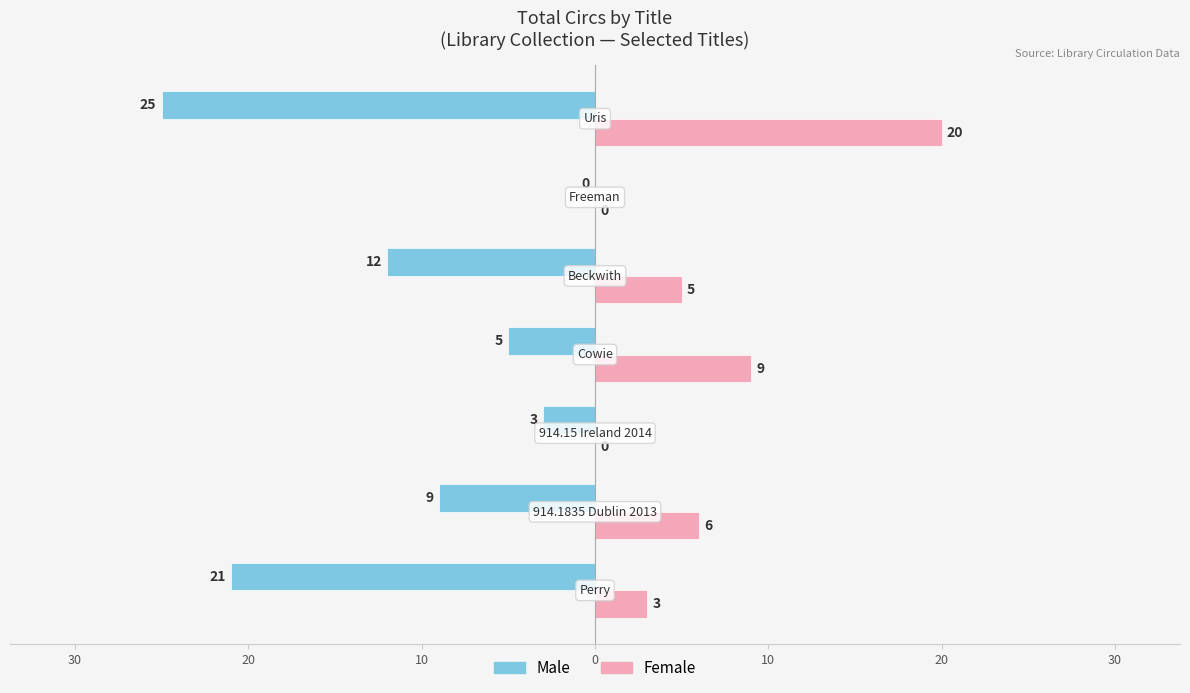

What are all the series names shown in the legend?

Male, Female